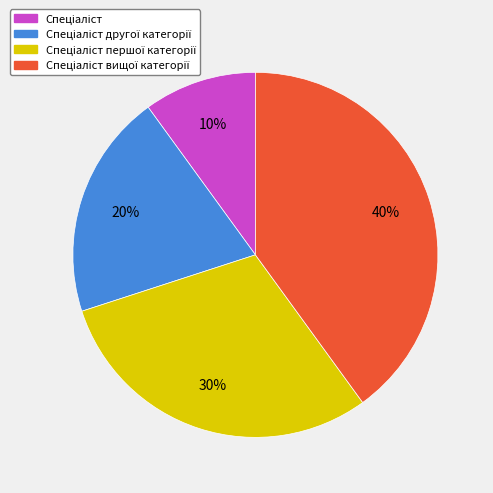

Does any single category account for the majority?

No